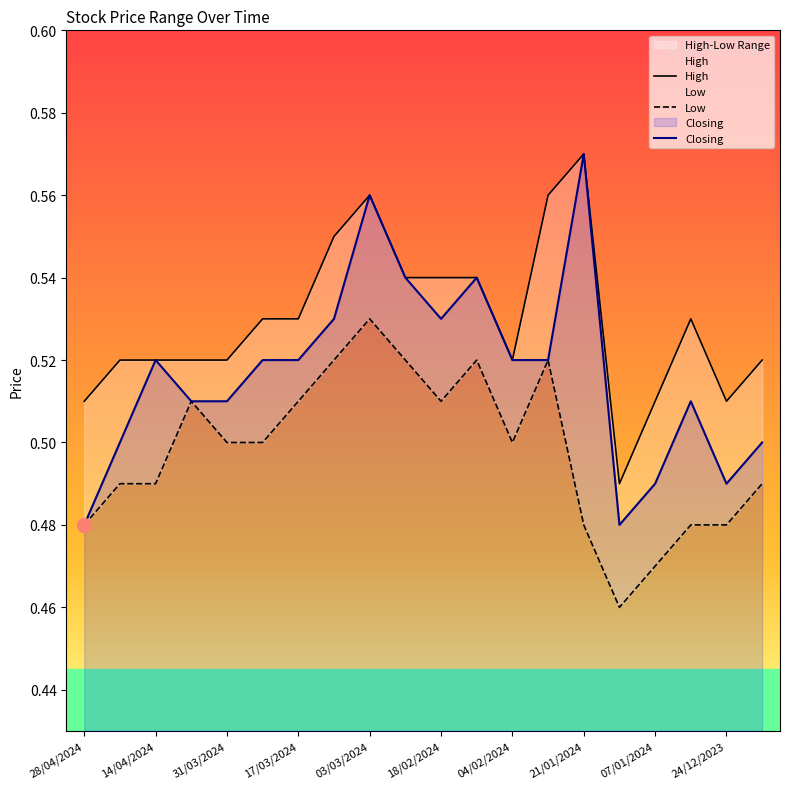

How many lines are shown in the chart?

3